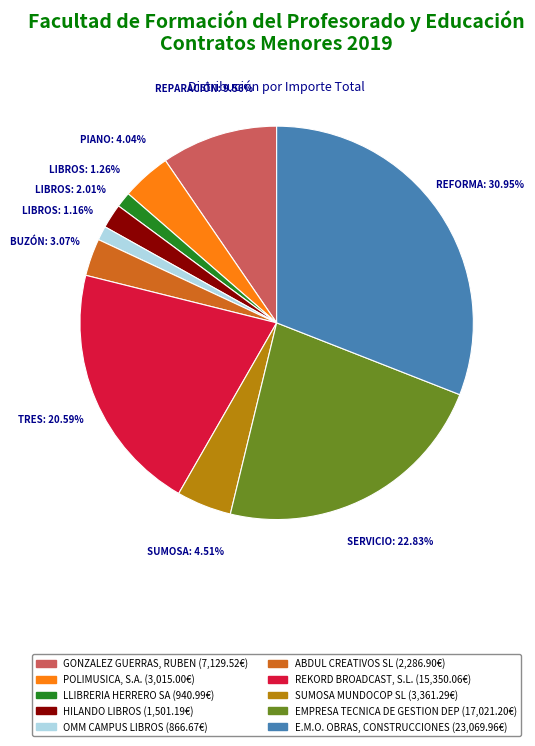

Is there a majority slice in this chart?

No